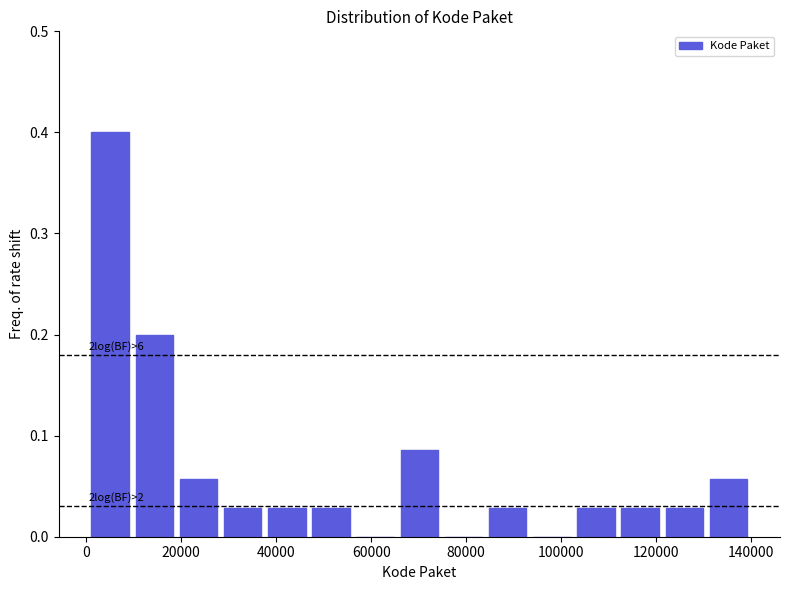

Over which range of the x-axis is the bar tallest?

0 to 10000